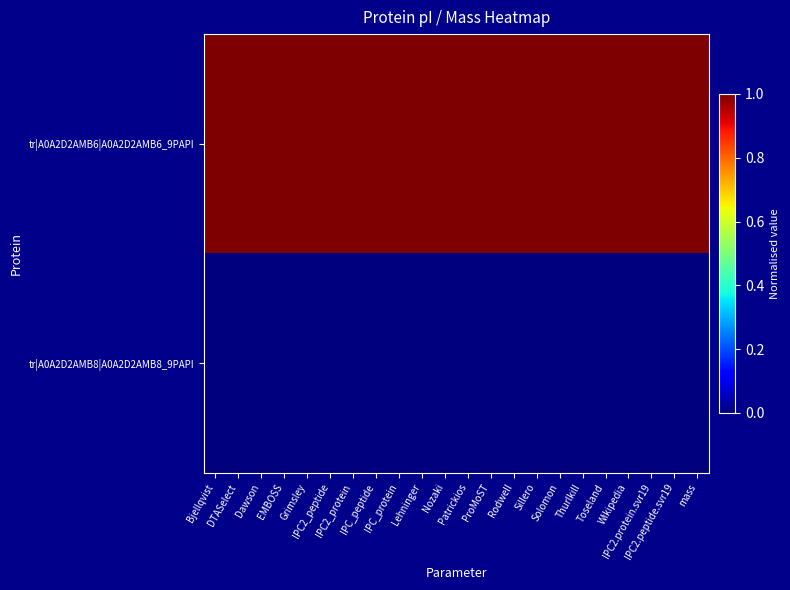

Rank the series by their maximum value, from lowest to highest.

tr|A0A2D2AMB8|A0A2D2AMB8_9PAPI, tr|A0A2D2AMB6|A0A2D2AMB6_9PAPI